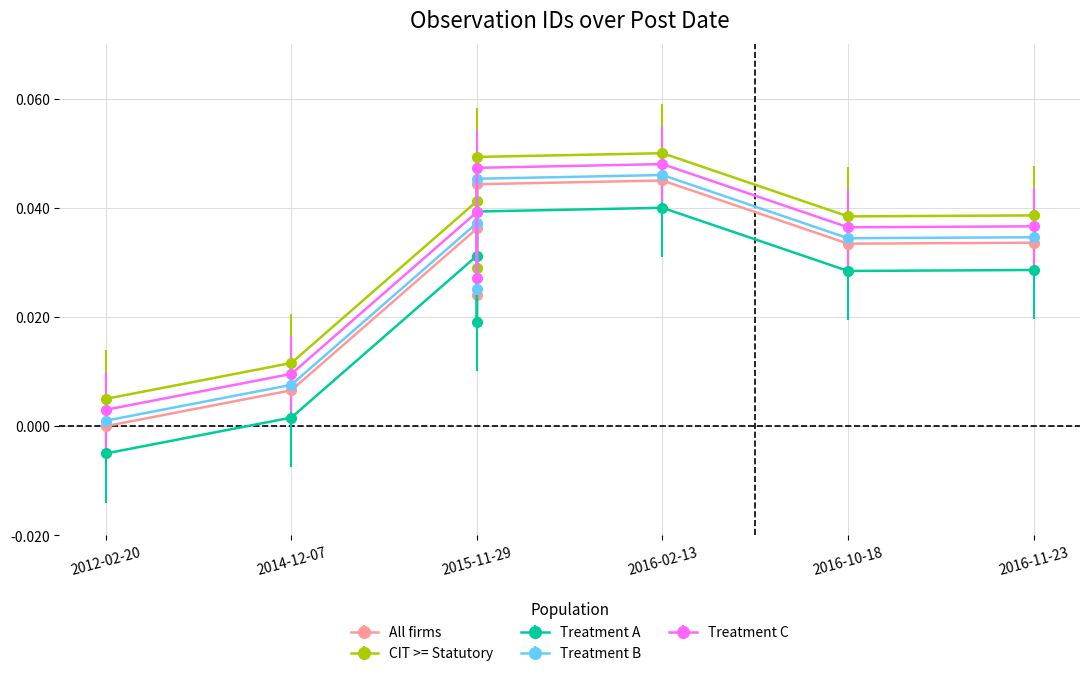

What is the sum of all Treatment A values?

0.2